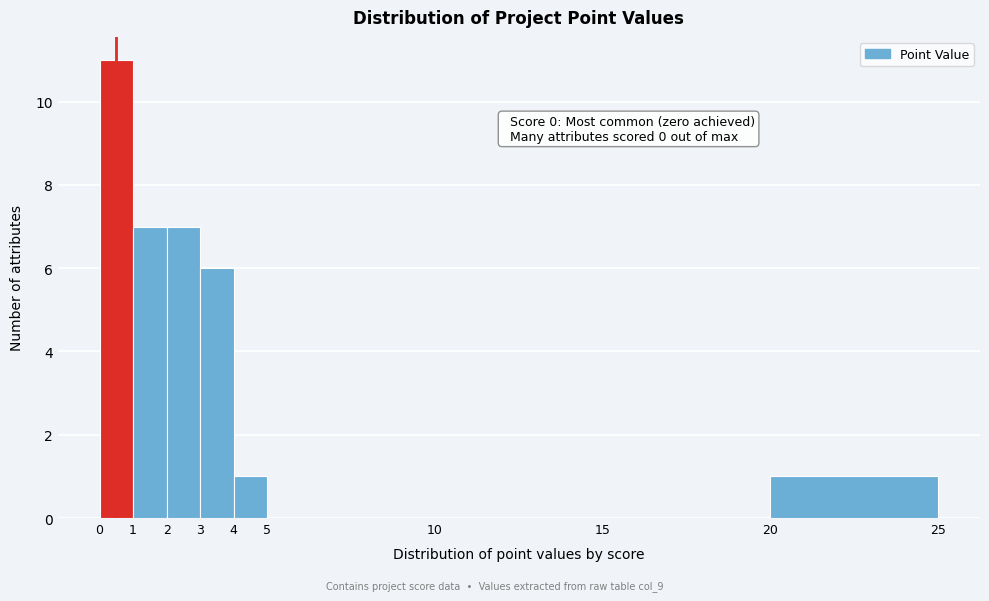

Which range on the x-axis has the tallest bar?

0 to 1